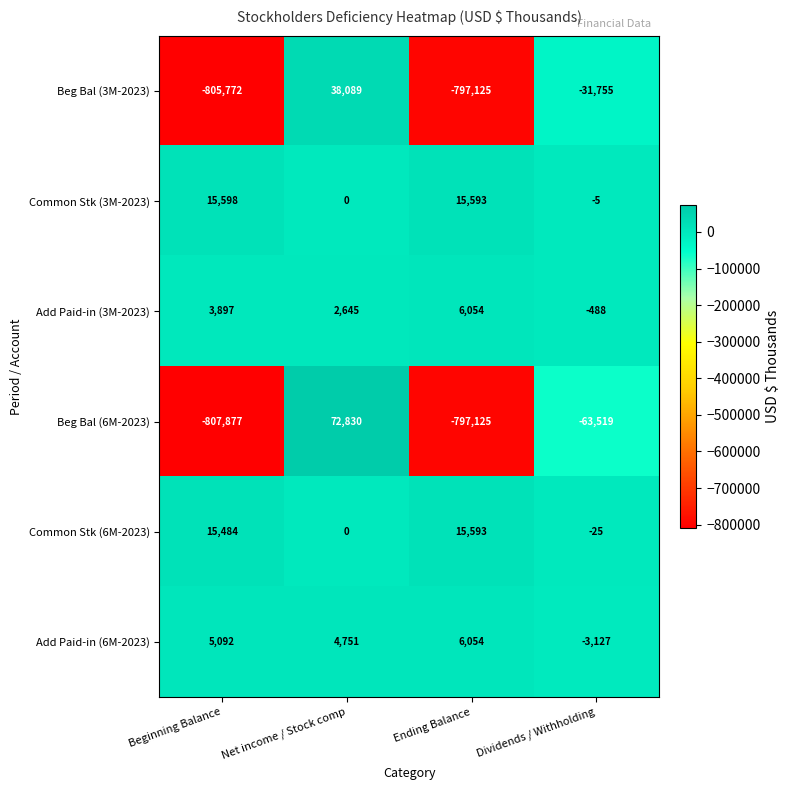

How many series are shown in this chart?

6